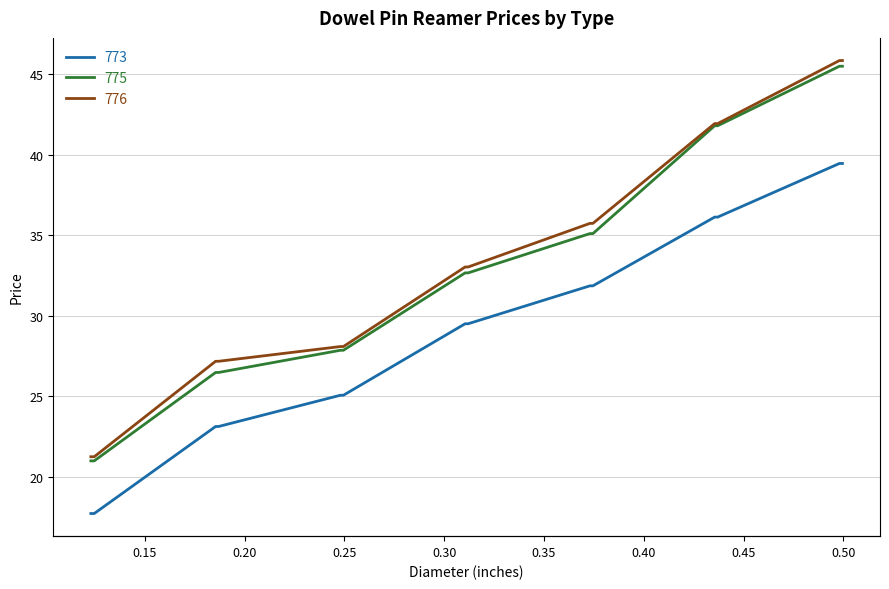

True or false: 775 and 773 intersect in this chart.

False